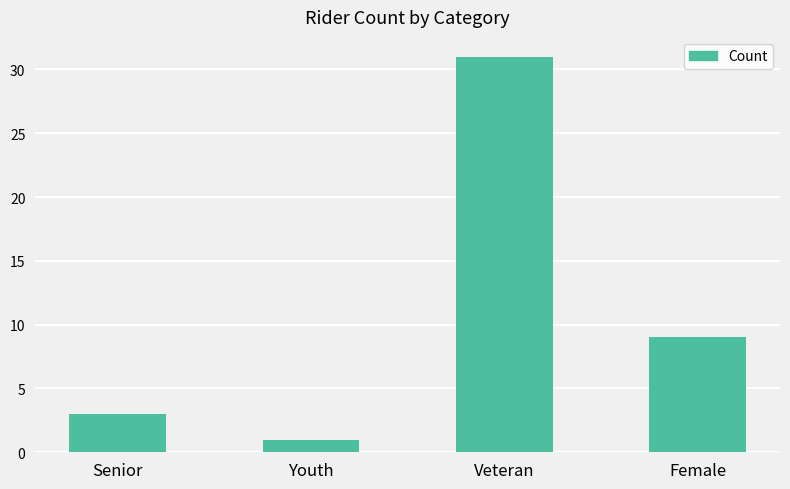

True or false: the data shows 3 at Female.

False